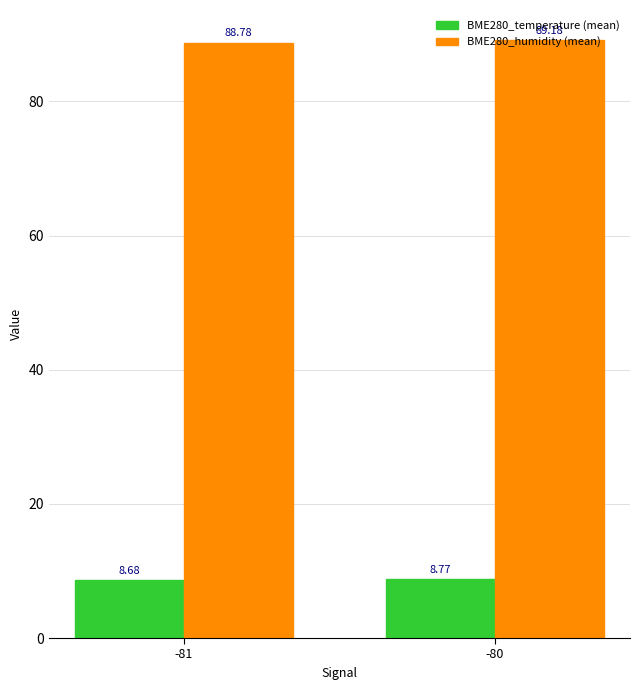

How many groups of bars are there?

2